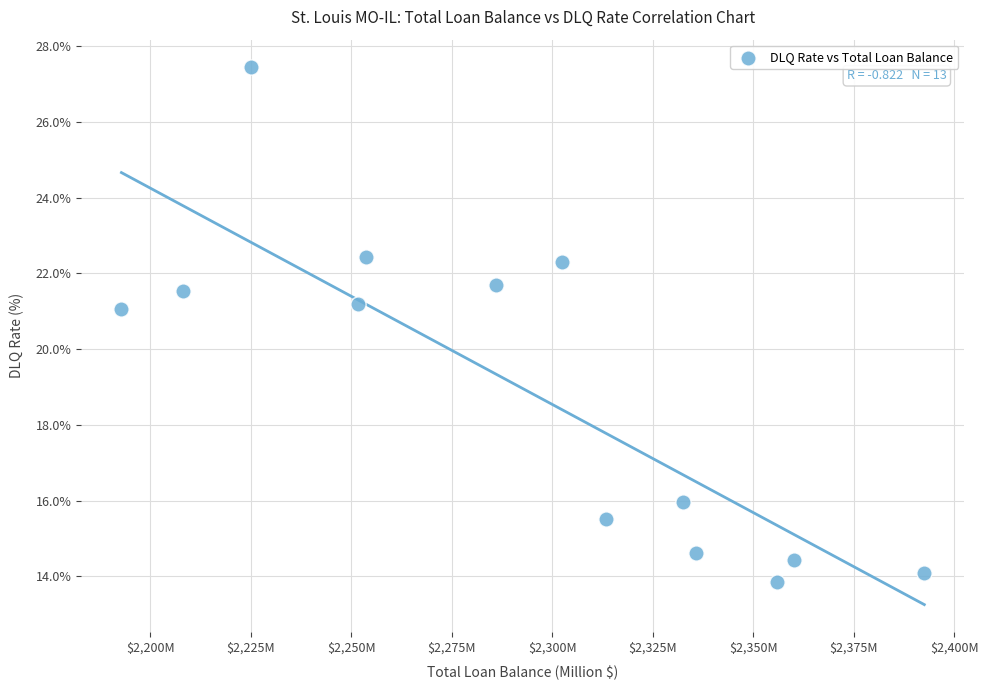

What is the range of X values (max minus min)?

199.7